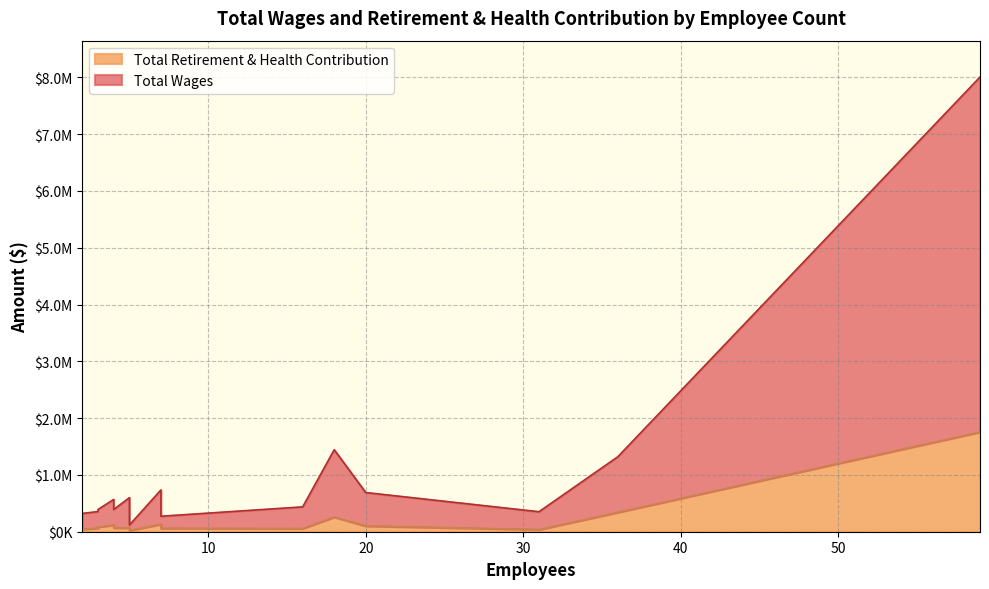

True or false: Total Wages has more than 0 interior local peaks.

False